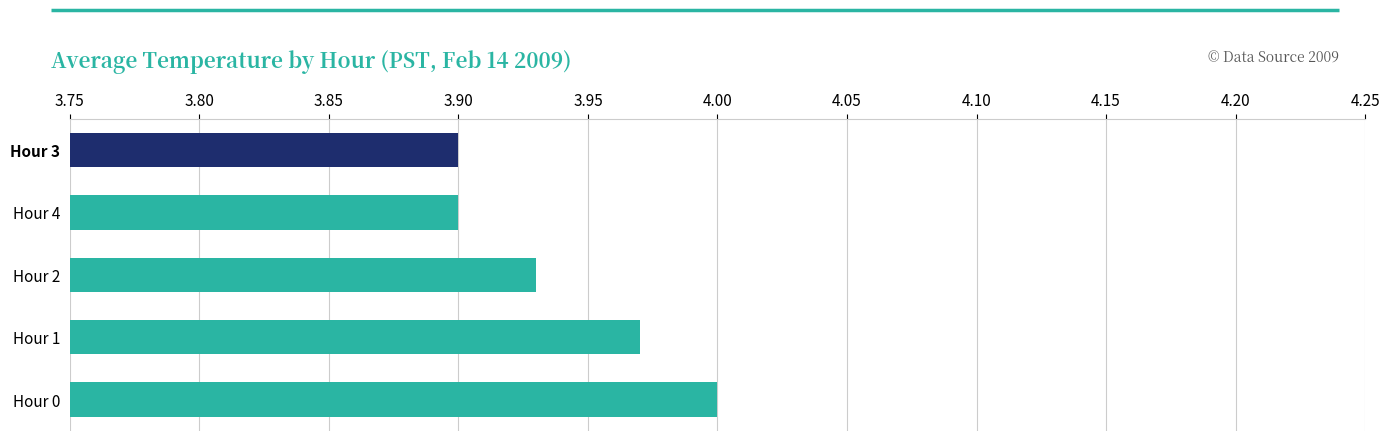

How many data points does each series have?

5